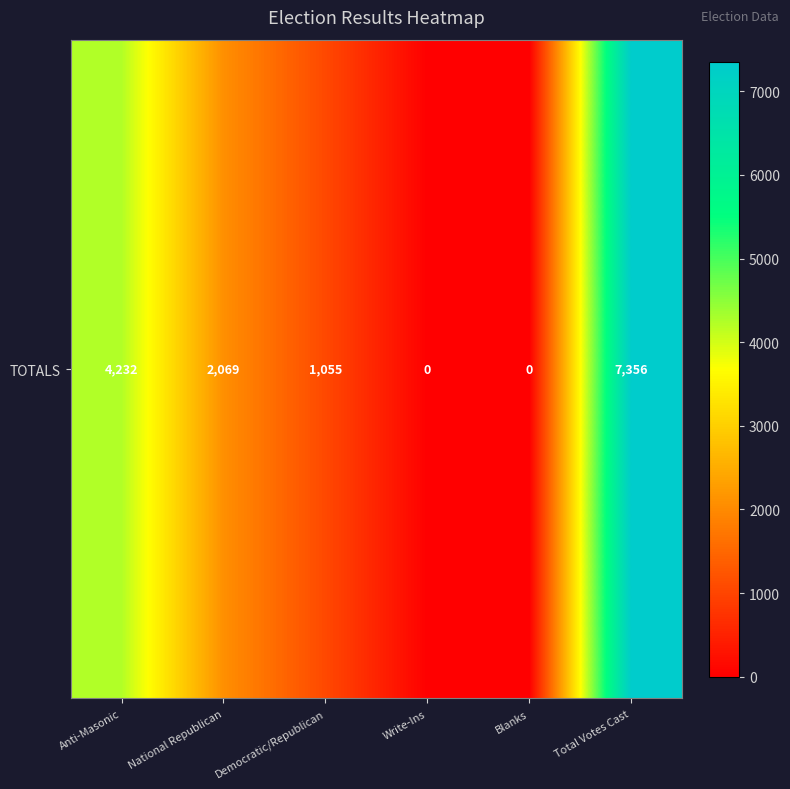

How many positive values are there?

4